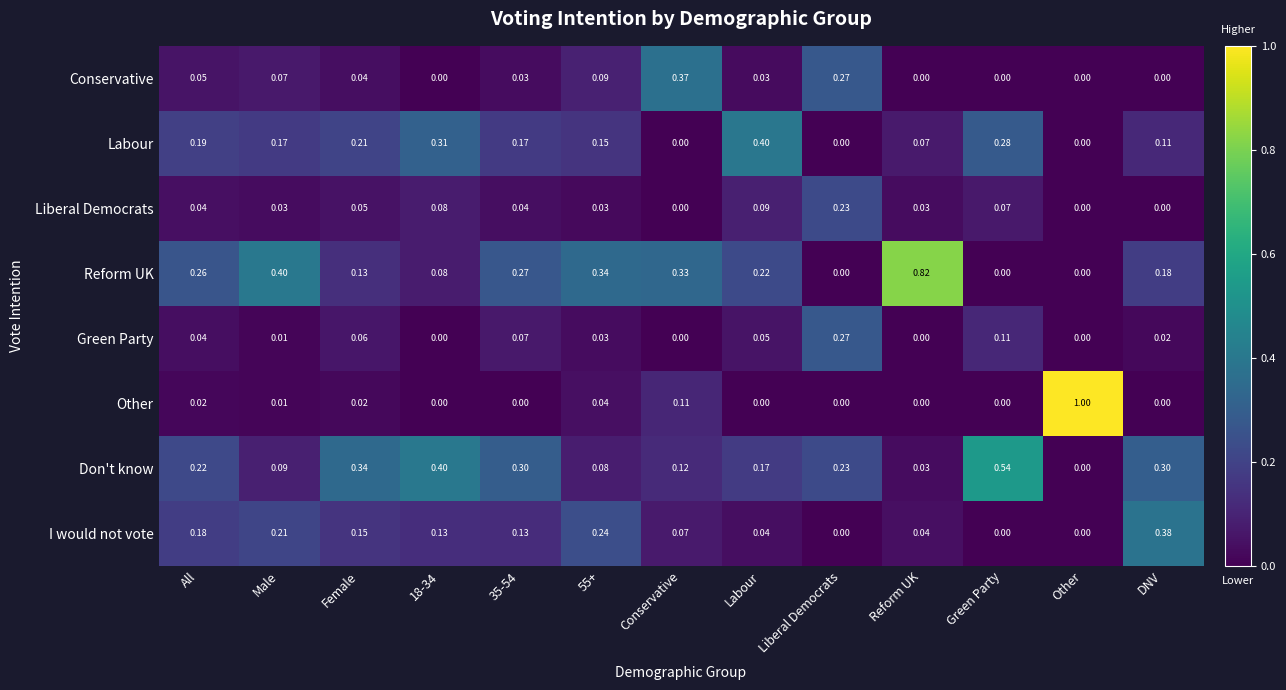

Between 55+ and Other, which series saw the biggest shift?

Other